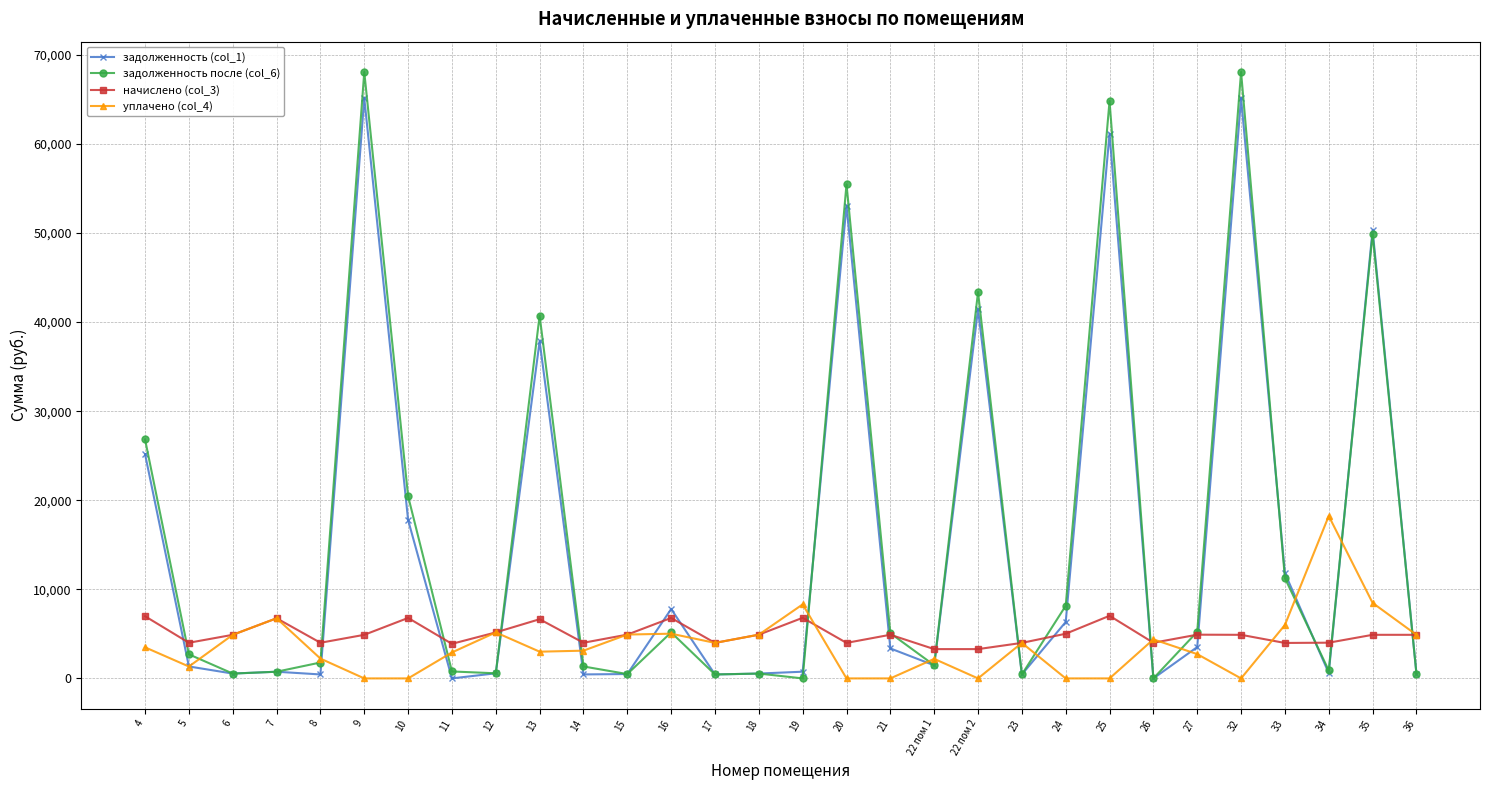

Where does the задолженность после (col_6) series first go above 2701?

4